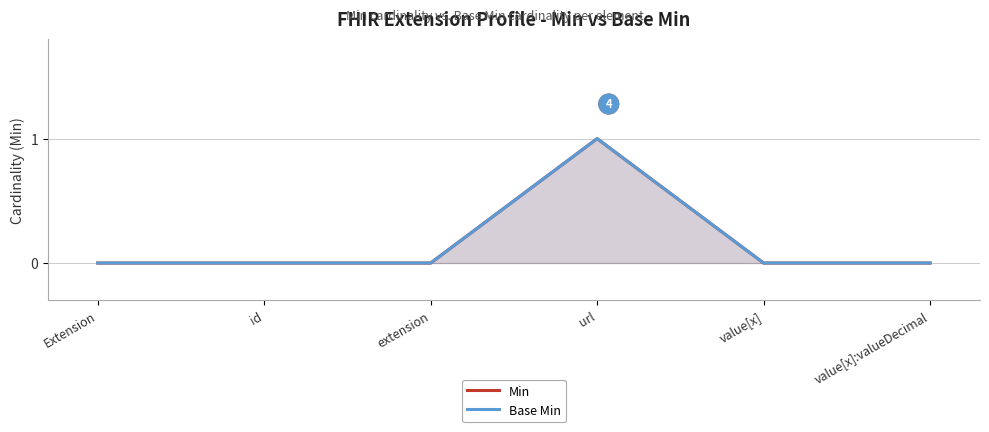

The value of Base Min at extension is 0. True or false?

True